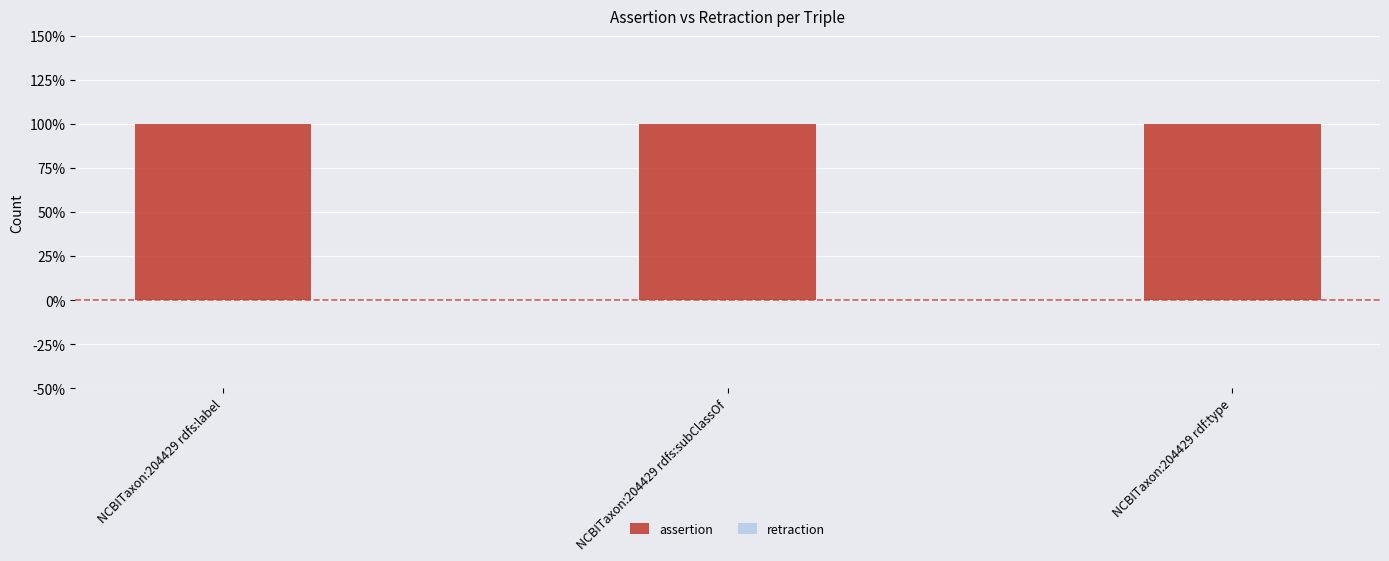

What is the total value across all series at NCBITaxon:204429 rdfs:subClassOf?

1